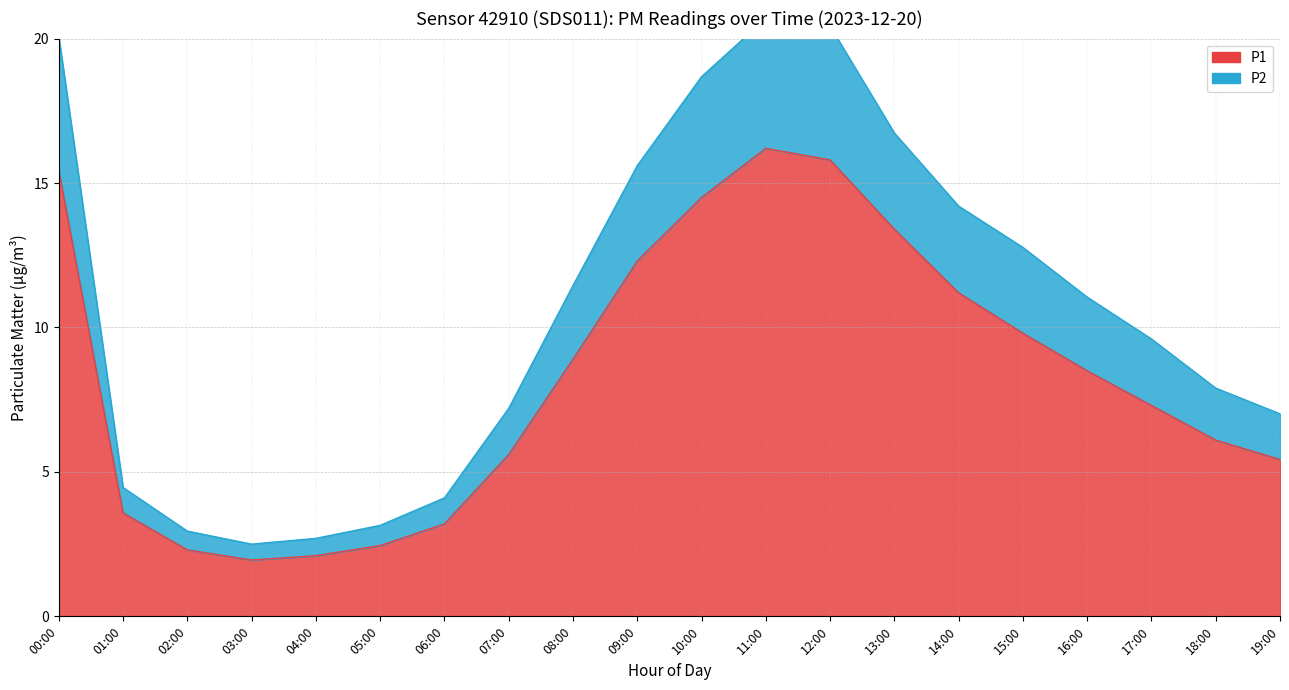

True or false: P2 has more than 1 interior local peaks.

False